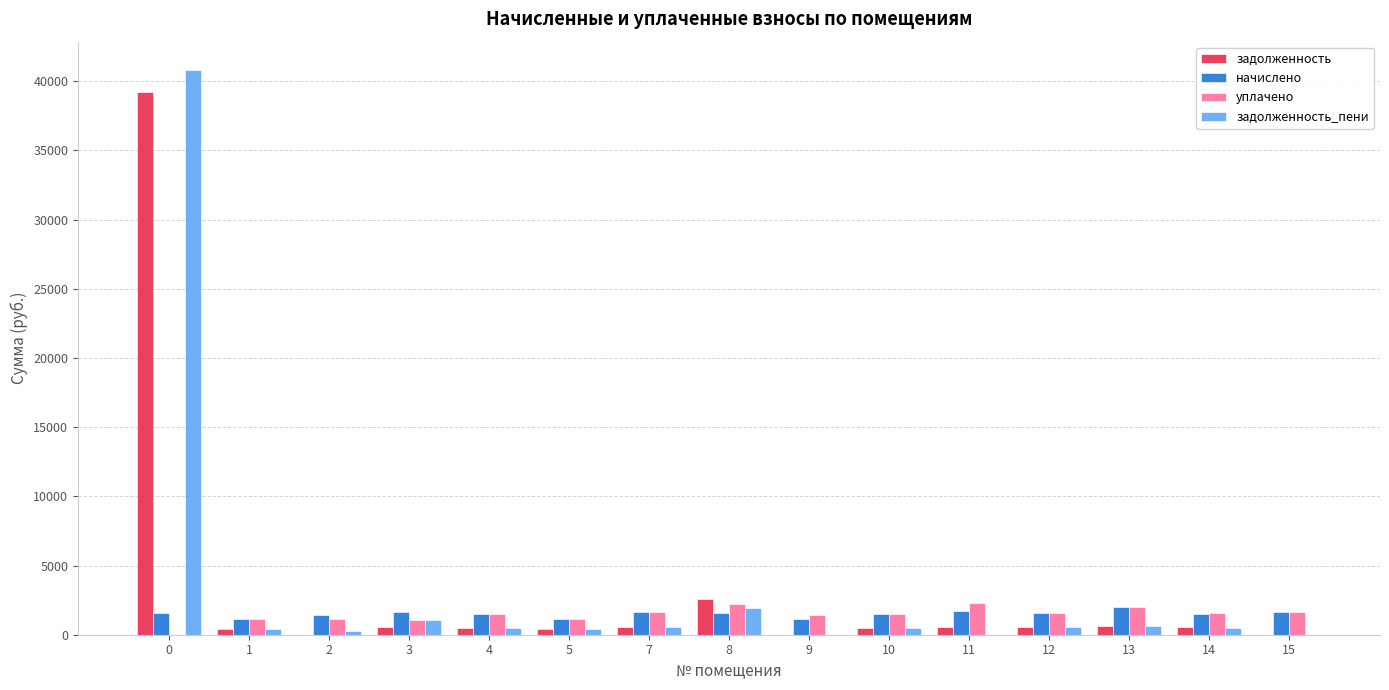

How many values in уплачено are above zero?

14